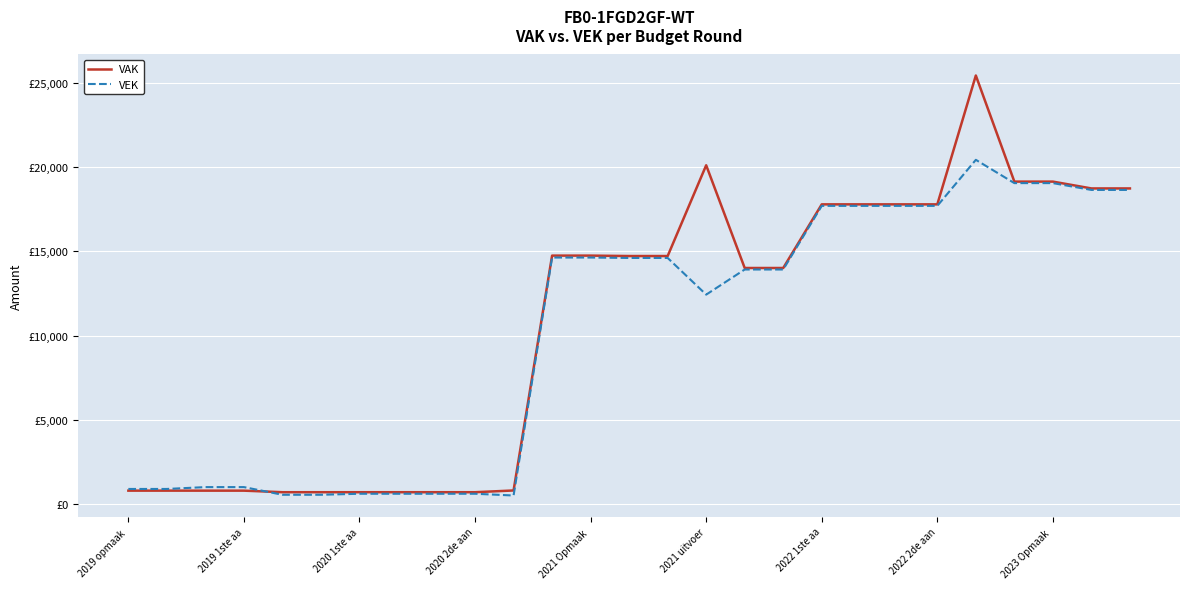

True or false: VEK and VAK intersect in this chart.

True